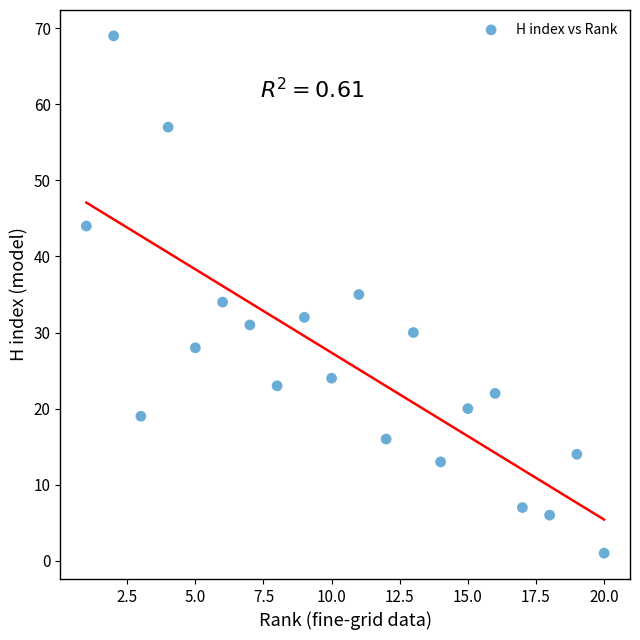

What is the range of Y values (max minus min)?

68